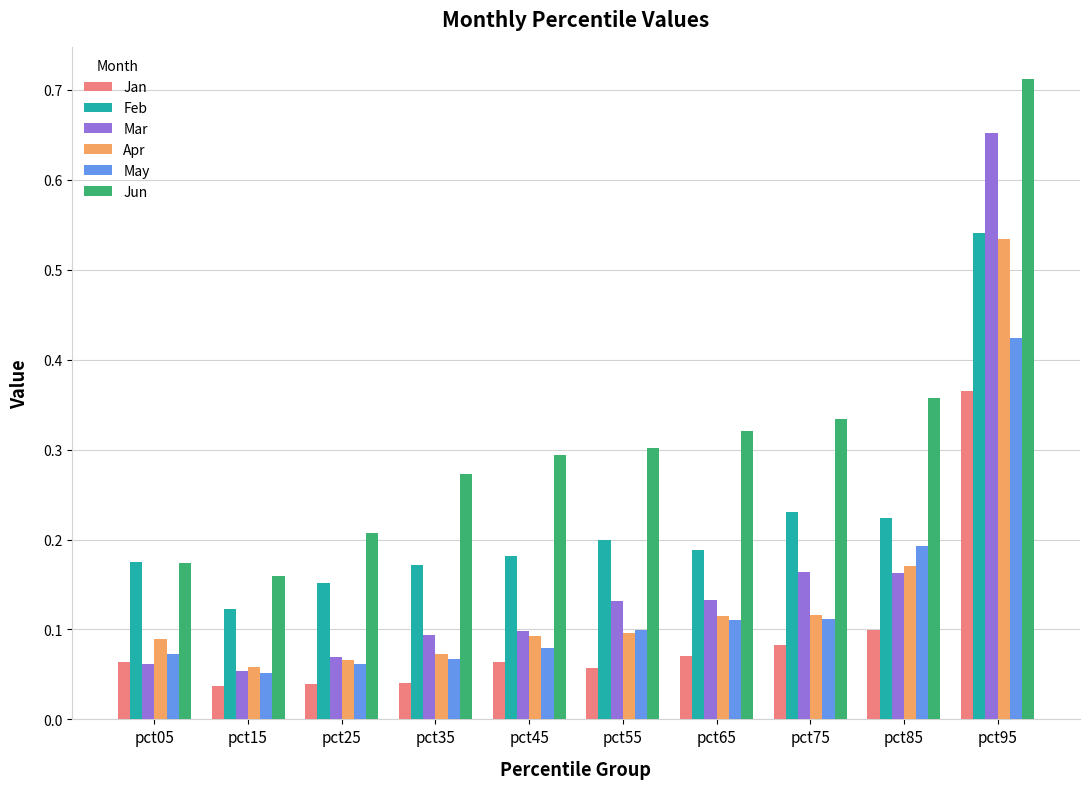

What is the sum of all Jan values?

0.9